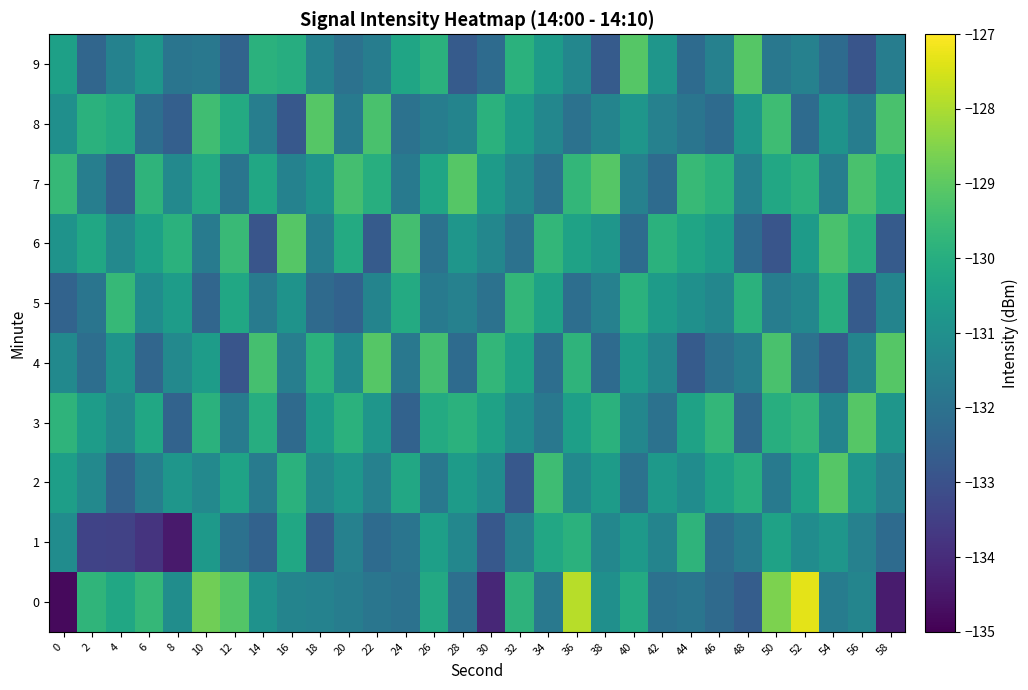

Rank the series by their maximum value, from highest to lowest.

0, 2, 3, 4, 7, 9, 8, 6, 5, 1